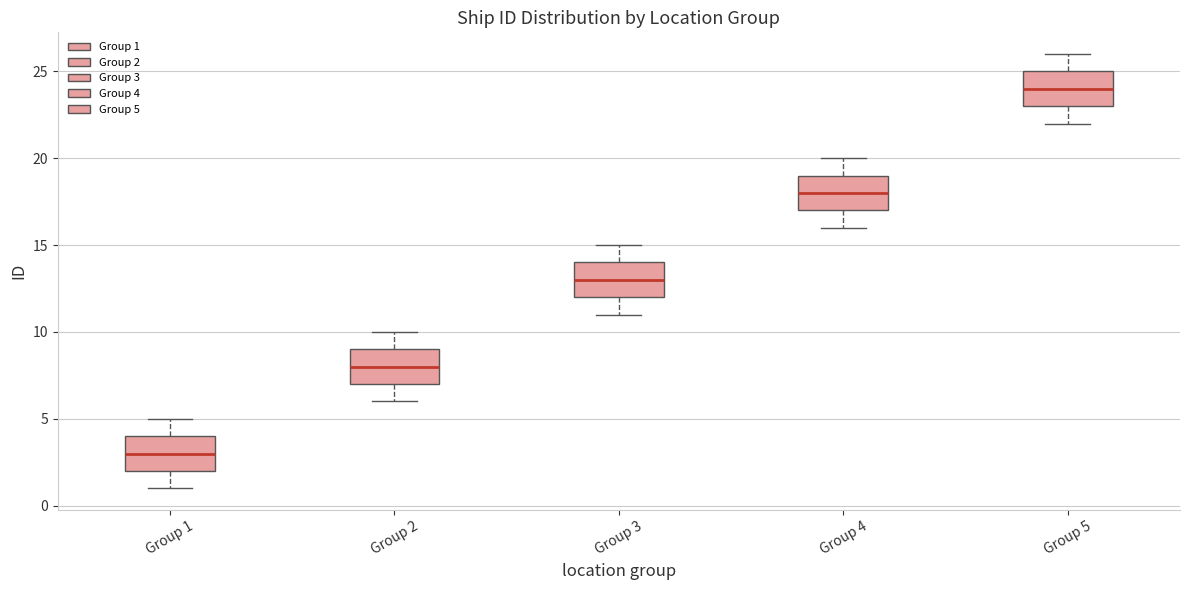

Reading left to right, read every box against the y-axis: the position of its median line, the range the box covers, and the ends of its whiskers. The values are not printed on the chart, so give them approximately, as read against the axis.

Group 1: median 3, box 2 to 4, whiskers 1 to 5
Group 2: median 8, box 7 to 9, whiskers 6 to 10
Group 3: median 13, box 12 to 14, whiskers 11 to 15
Group 4: median 18, box 17 to 19, whiskers 16 to 20
Group 5: median 24, box 23 to 25, whiskers 22 to 26